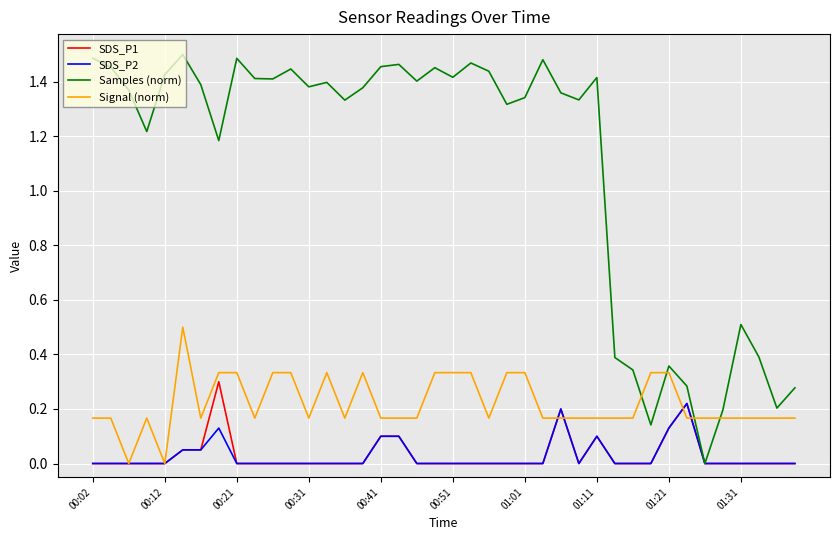

Which series has the largest total across all categories?

Samples (norm)